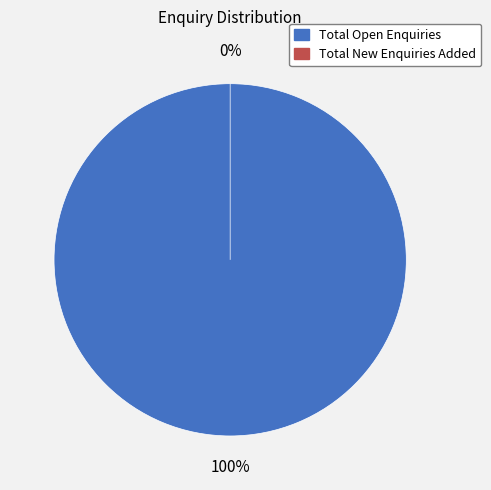

Combined, do Total New Enquiries Added and Total Open Enquiries account for over 50%?

Yes